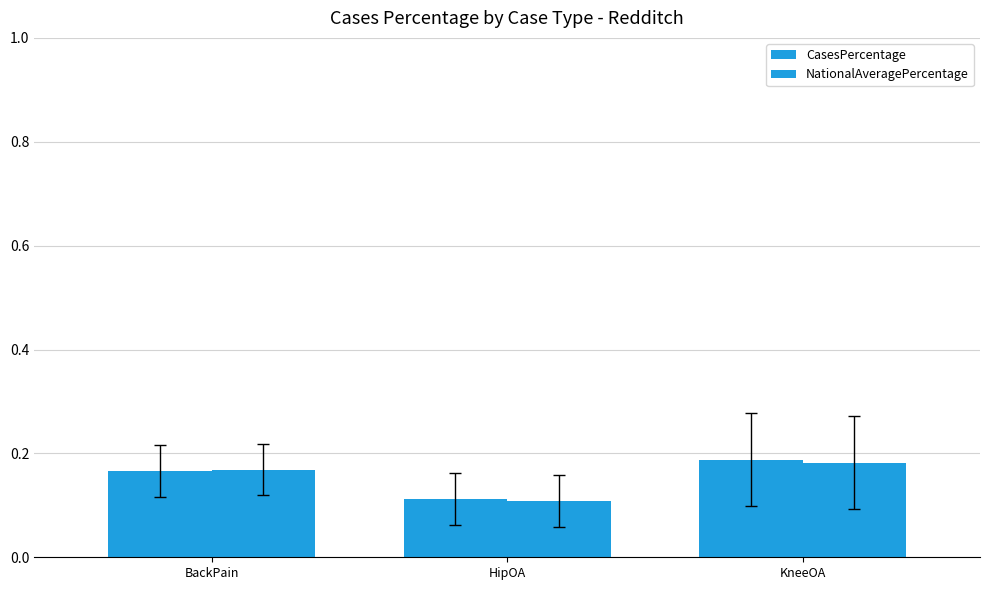

True or false: NationalAveragePercentage has a value of 0.2 at BackPain.

True